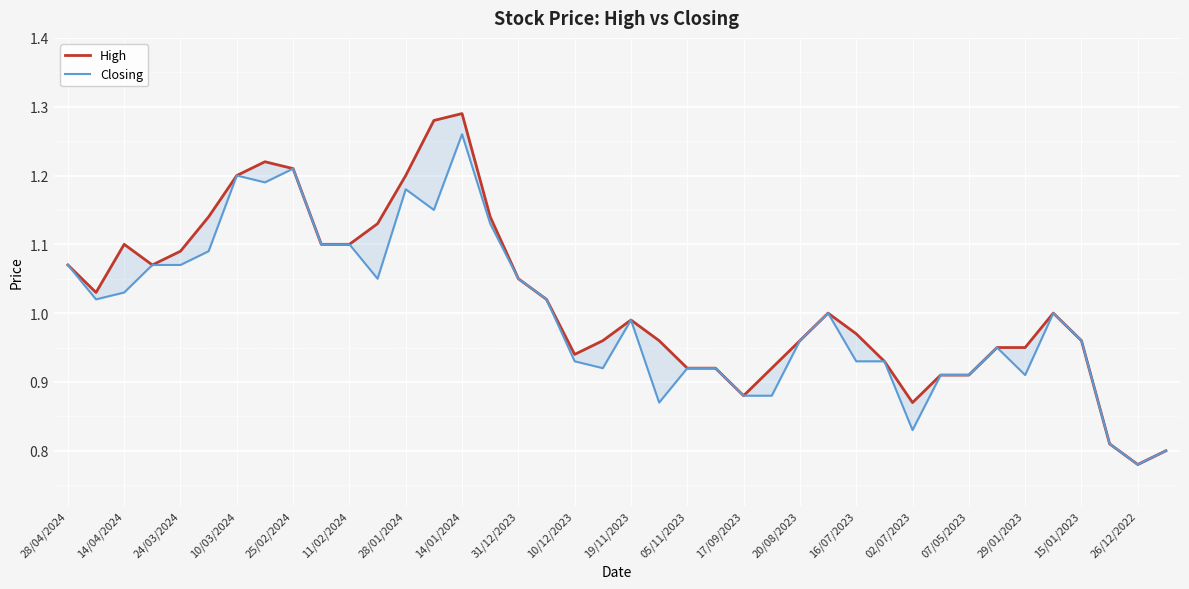

List the series in order of their peak value, lowest first.

Closing, High